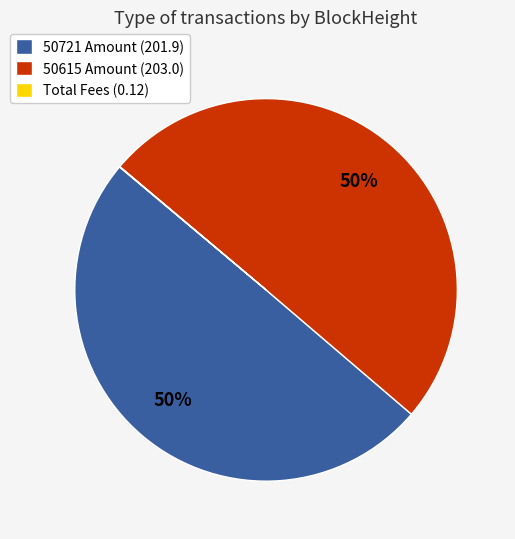

Which category accounts for the majority?

50615 Amount (203.0)